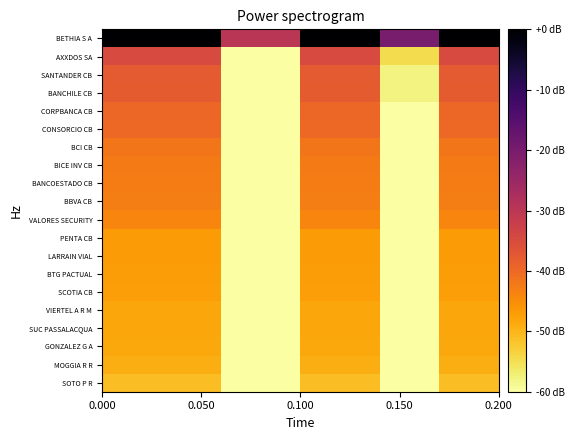

How many series are shown in this chart?

20